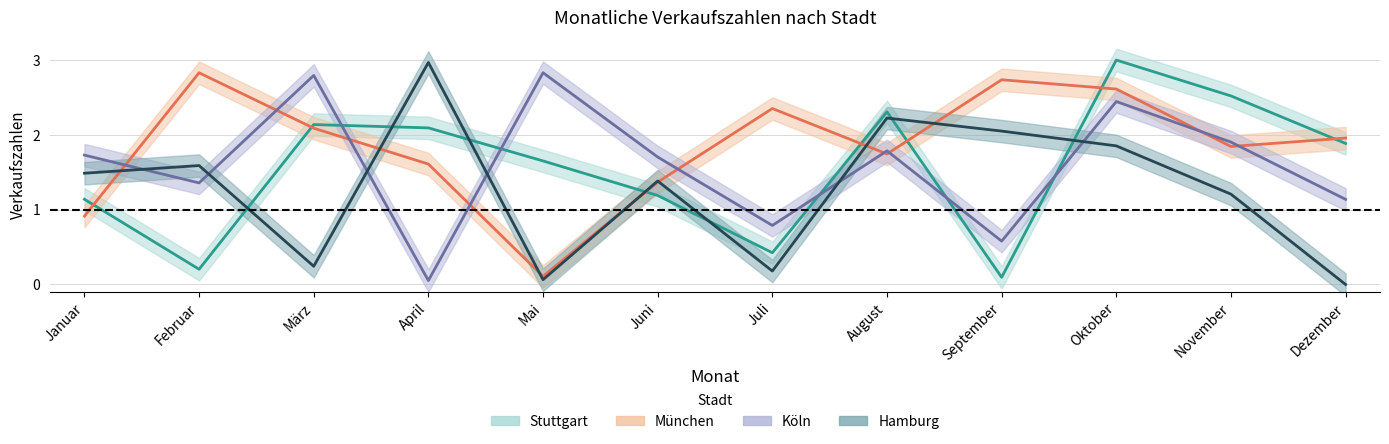

The value of Köln at Juli is 0.8. True or false?

True